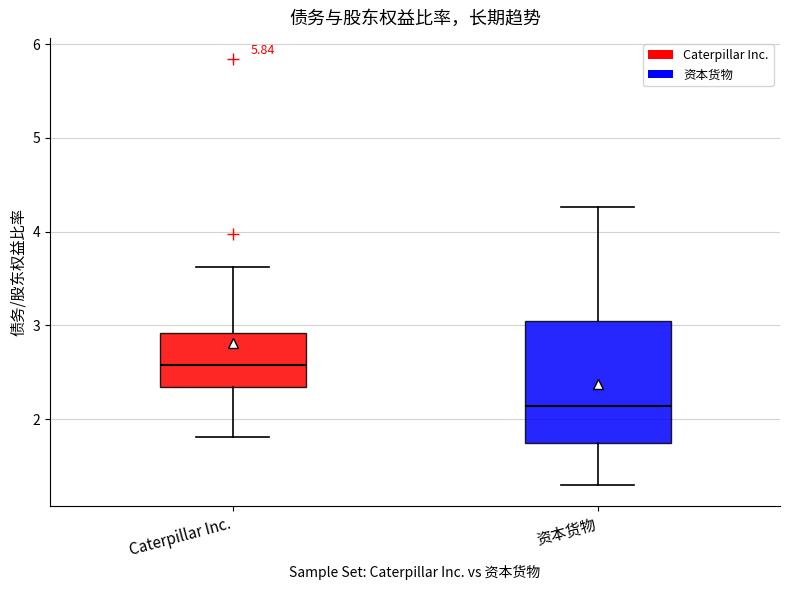

Reading left to right, transcribe this box plot: for each box, give where its median line is, the range the box spans, and where its two whiskers end, as read against the y-axis. The values are not printed on the chart, so give them approximately, as read against the axis.

Caterpillar Inc.: median 2.6, box 2.3 to 2.9, whiskers 1.8 to 3.6
资本货物: median 2.1, box 1.7 to 3.0, whiskers 1.3 to 4.3